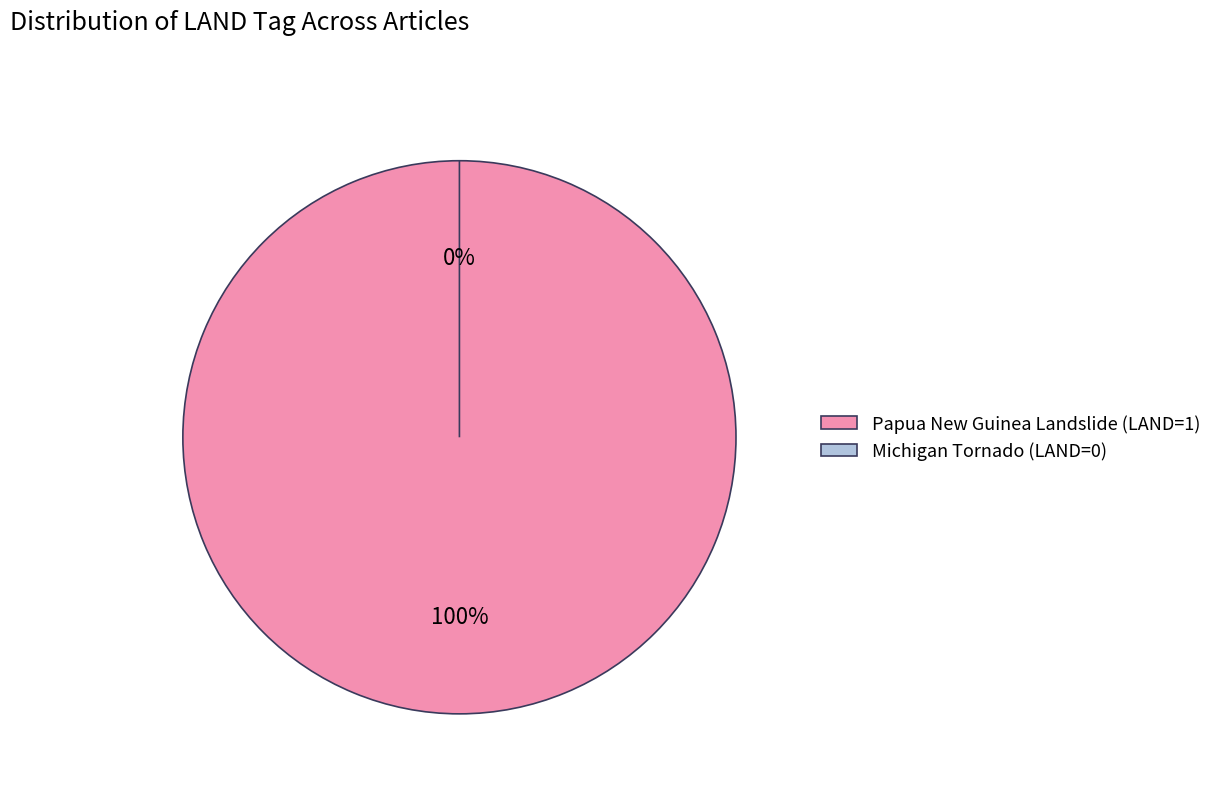

The Michigan Tornado (LAND=0) slice represents 9% of the pie. True or false?

False